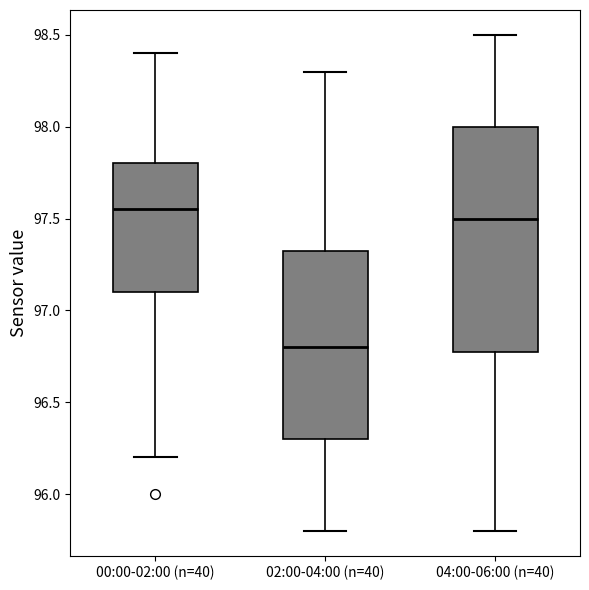

Which box is the tallest, from its lower edge to its upper edge?

04:00-06:00 (n=40)